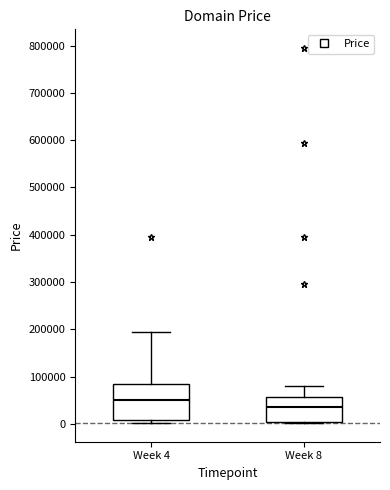

Which box is the tallest, from its lower edge to its upper edge?

Week 4